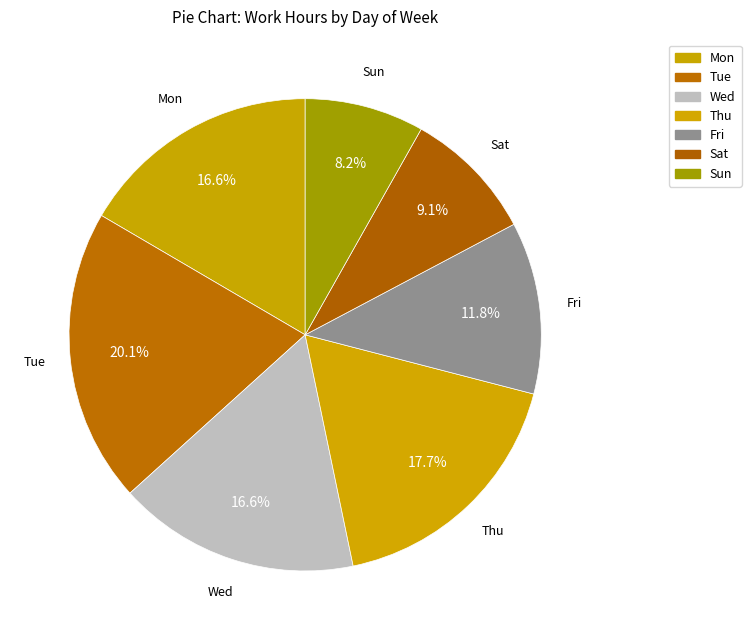

Which slice is the smallest?

Sun